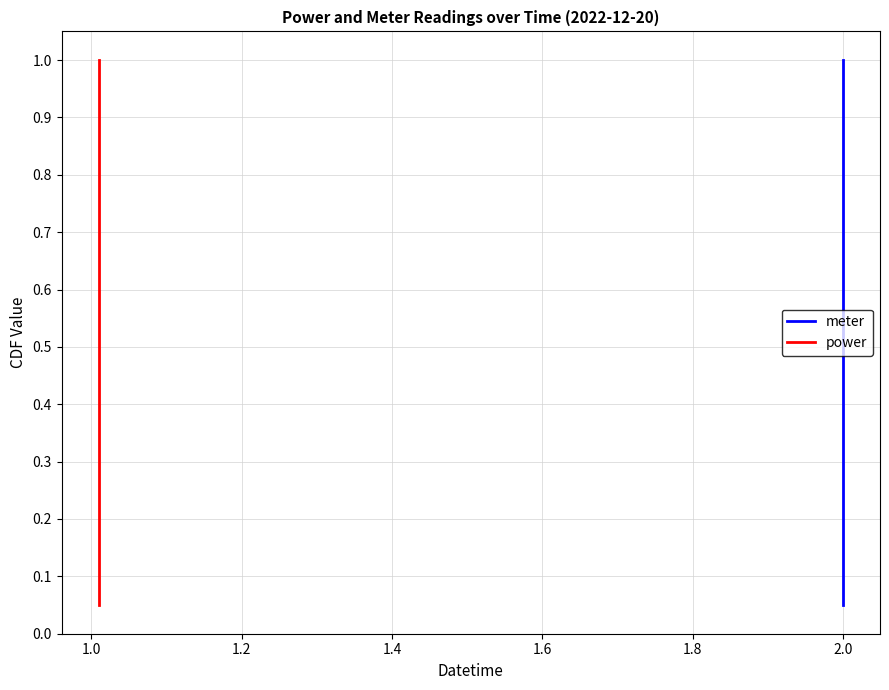

At 1.4, list the series in order from largest to smallest.

meter, power